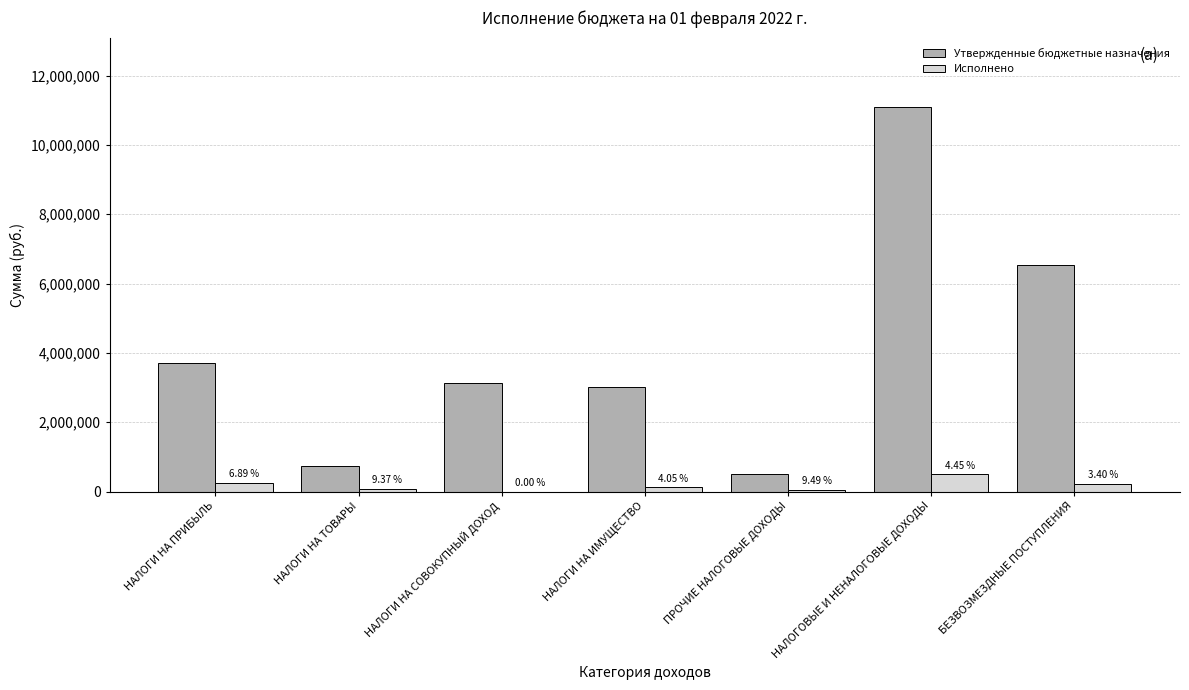

Does the chart contain stacked bars?

No